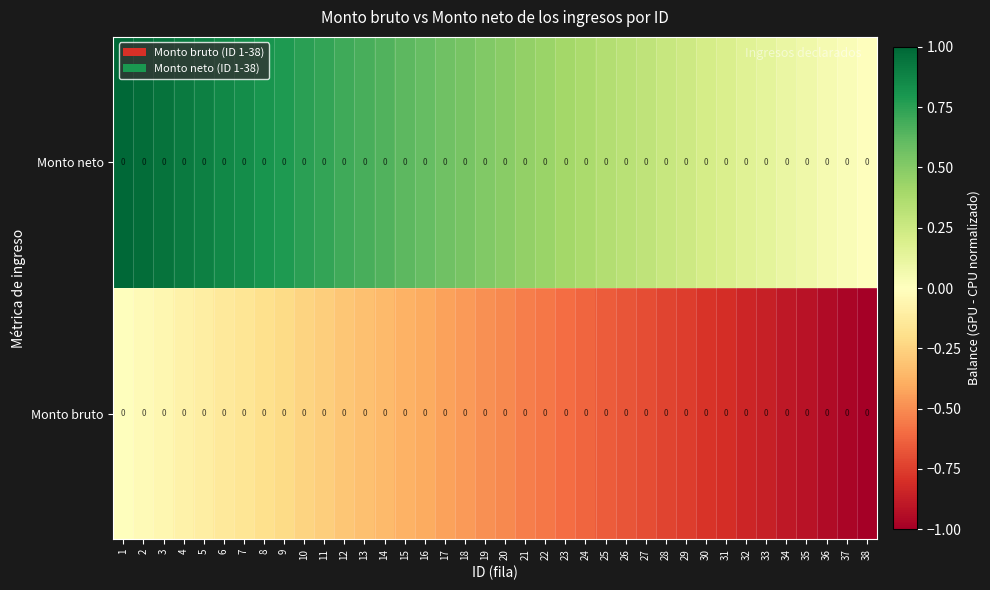

Which series has the largest range (max minus min)?

Monto bruto